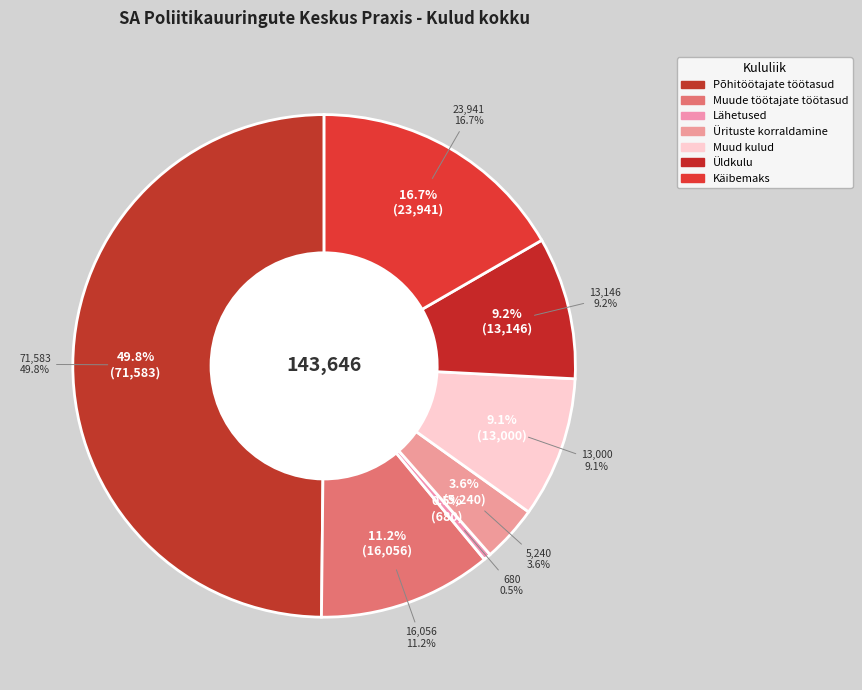

Which category has the smallest portion of the pie?

Lähetused